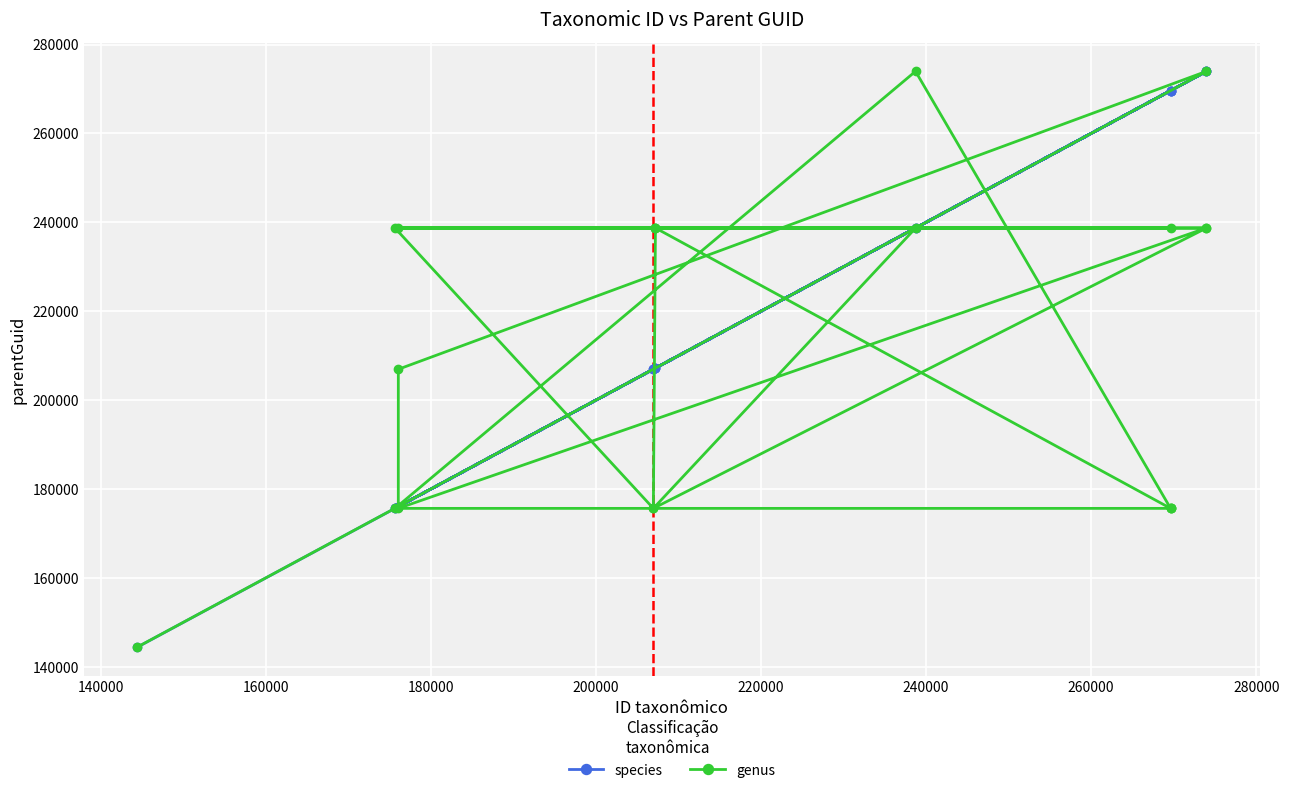

List the series in order of their overall mean, highest first.

species, genus